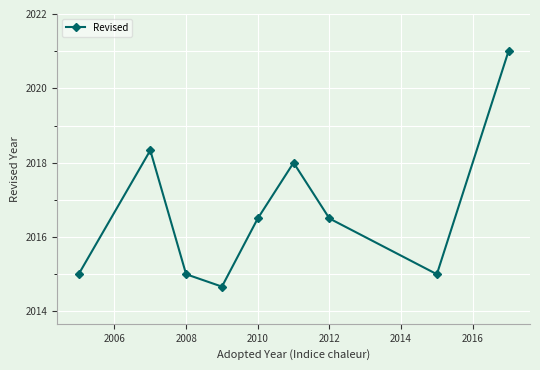

True or false: the data has more than 2 interior local peaks.

False